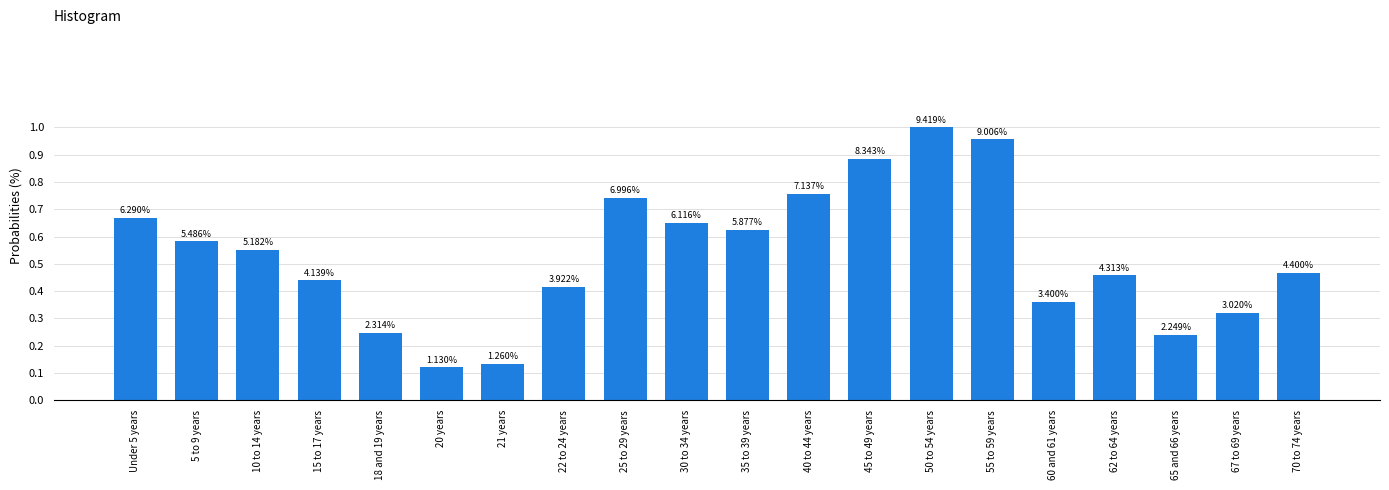

Does the chart contain any negative values?

No